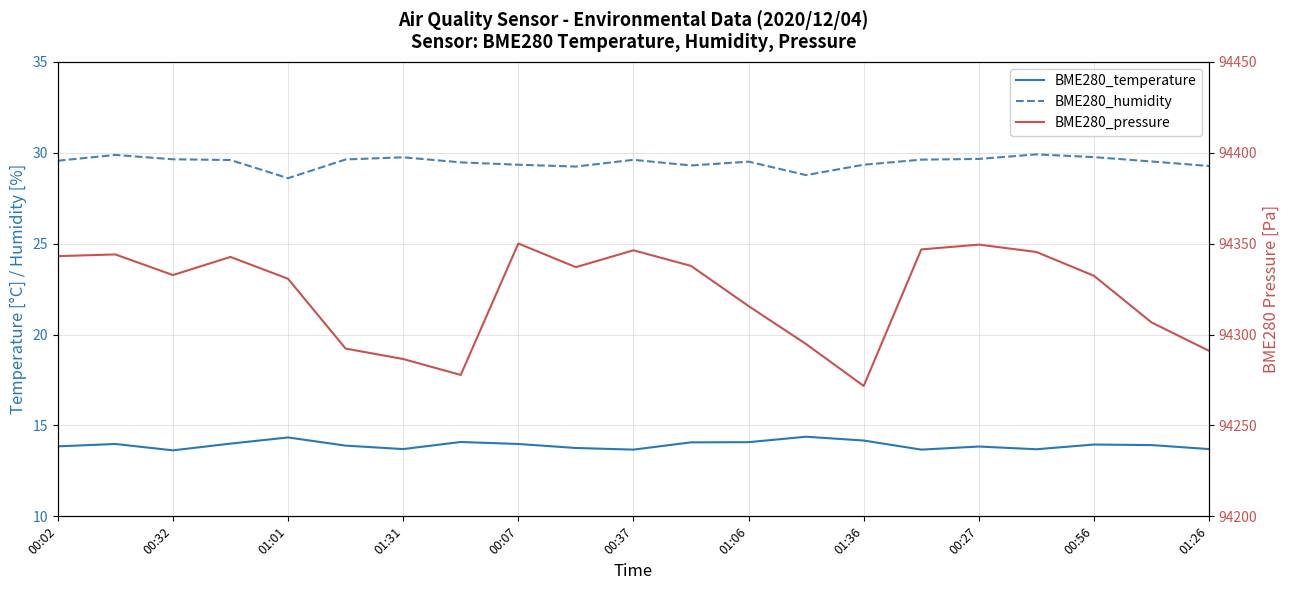

Is the value of BME280_temperature at 00:32 greater than the value of BME280_humidity at 01:31?

No